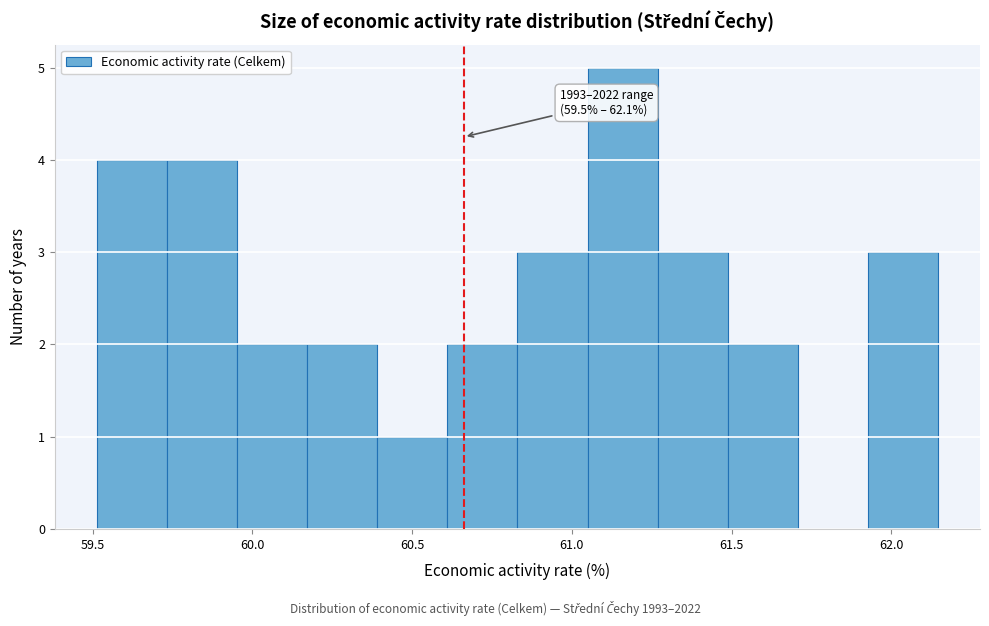

Which range on the x-axis has the tallest bar?

61.05 to 61.25